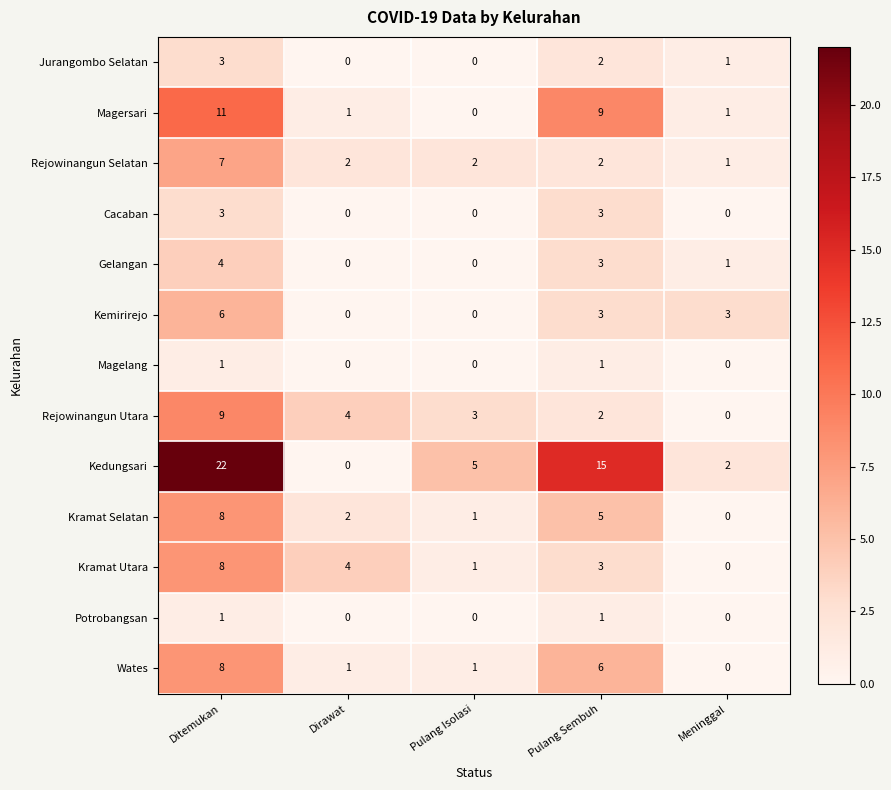

How many data points does each series have?

5